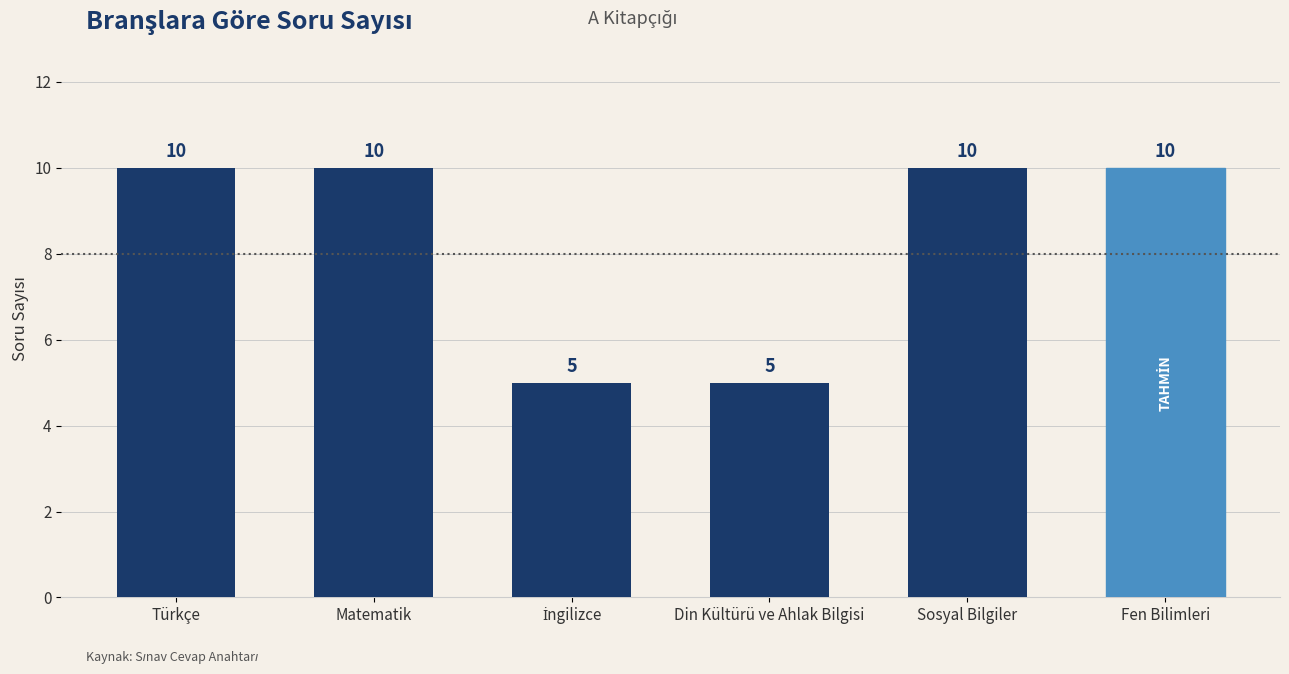

What is the greatest value displayed?

10